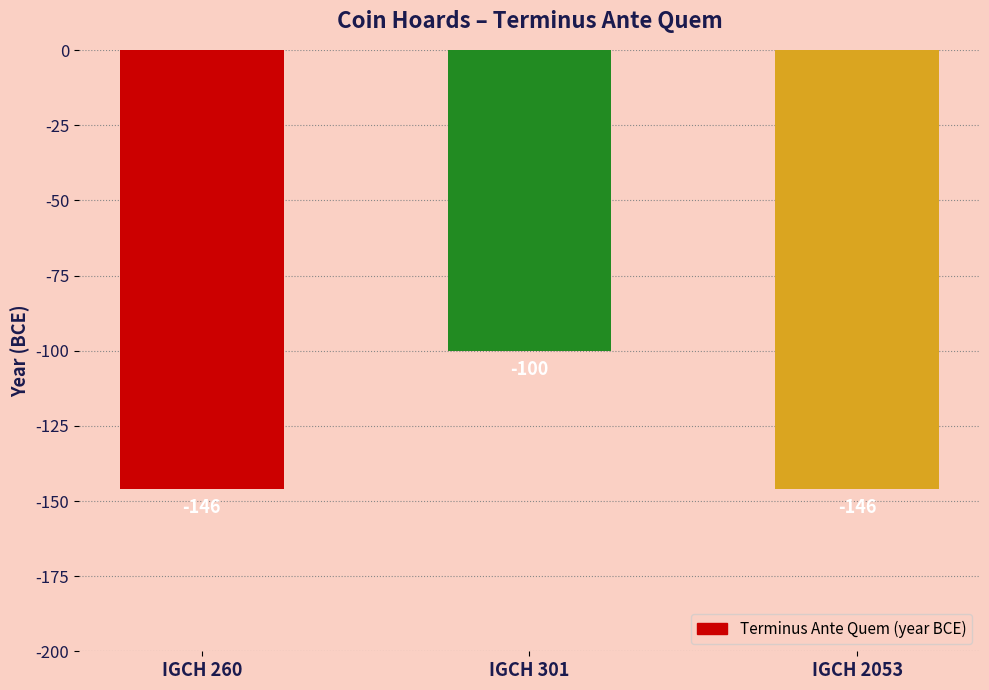

How many distinct data groups are displayed?

1